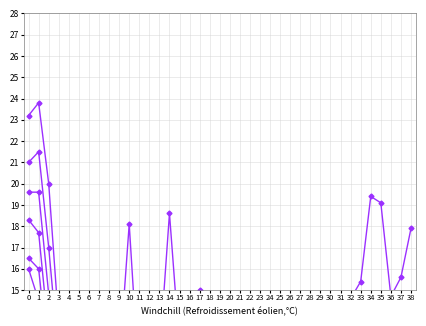

What is the difference between the highest and lowest values at 4?

8.7